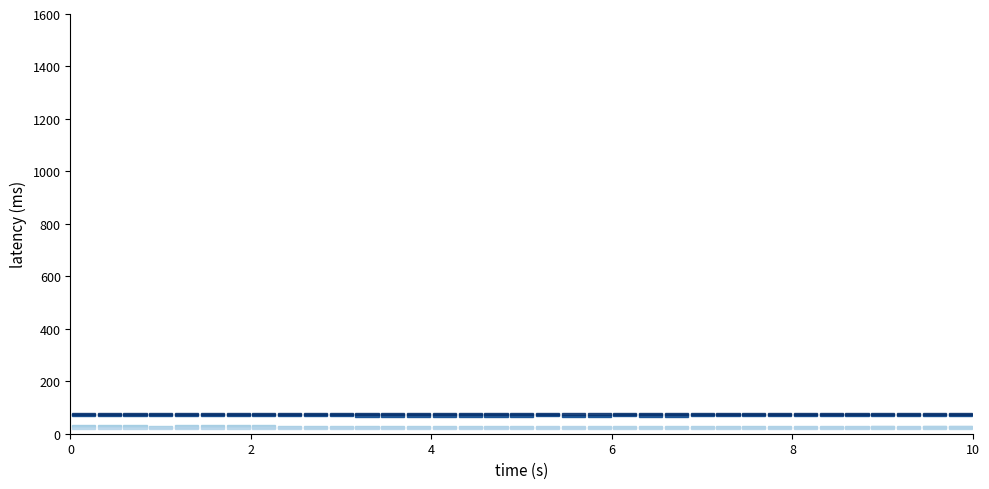

What is the average value of the 50+ years series?

22.9